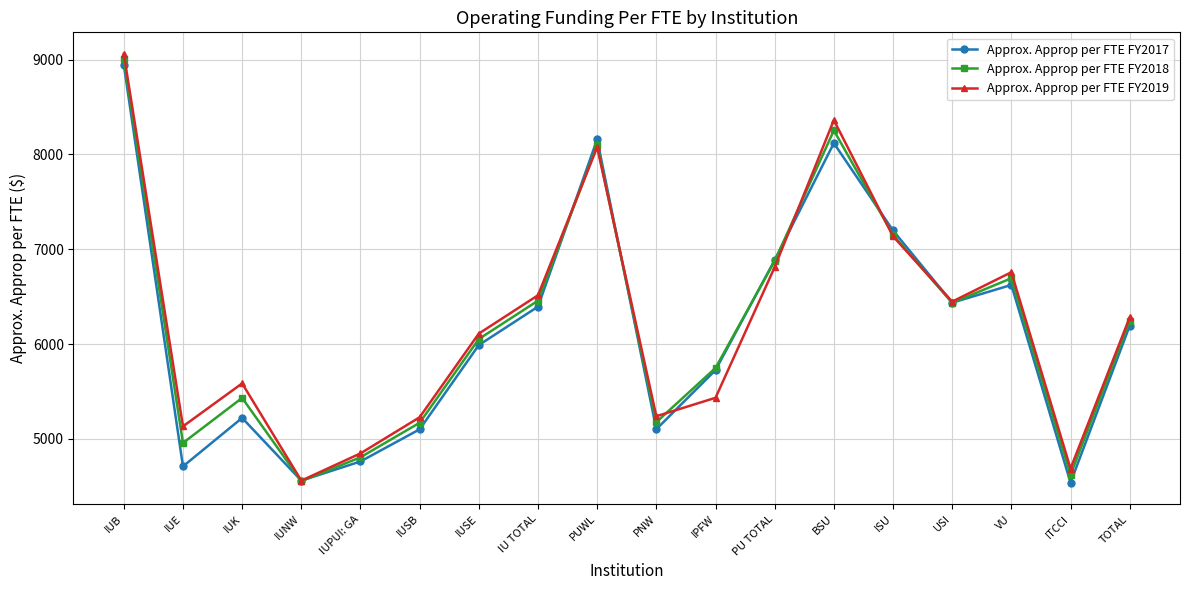

How many interior local peaks does the Approx. Approp per FTE FY2018 series have?

4